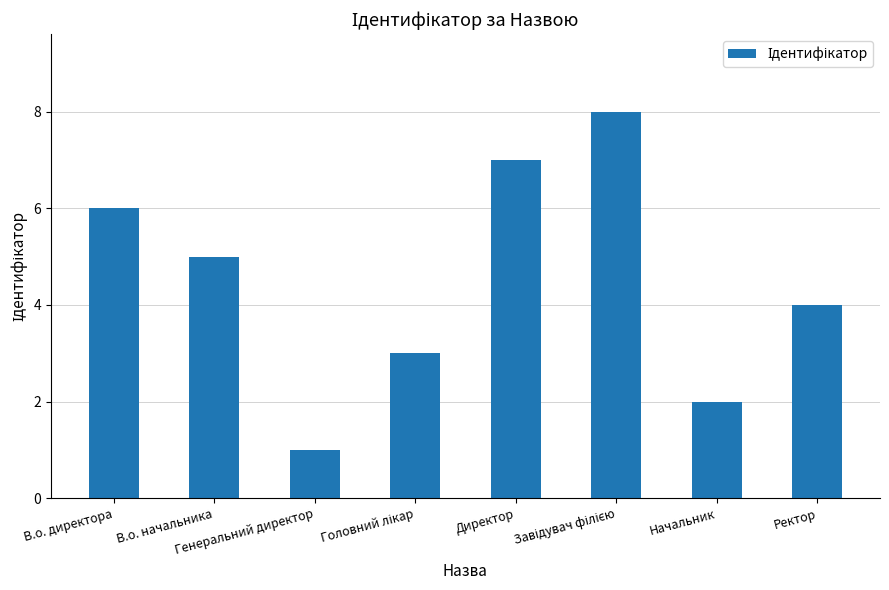

What is the sum of all values?

36